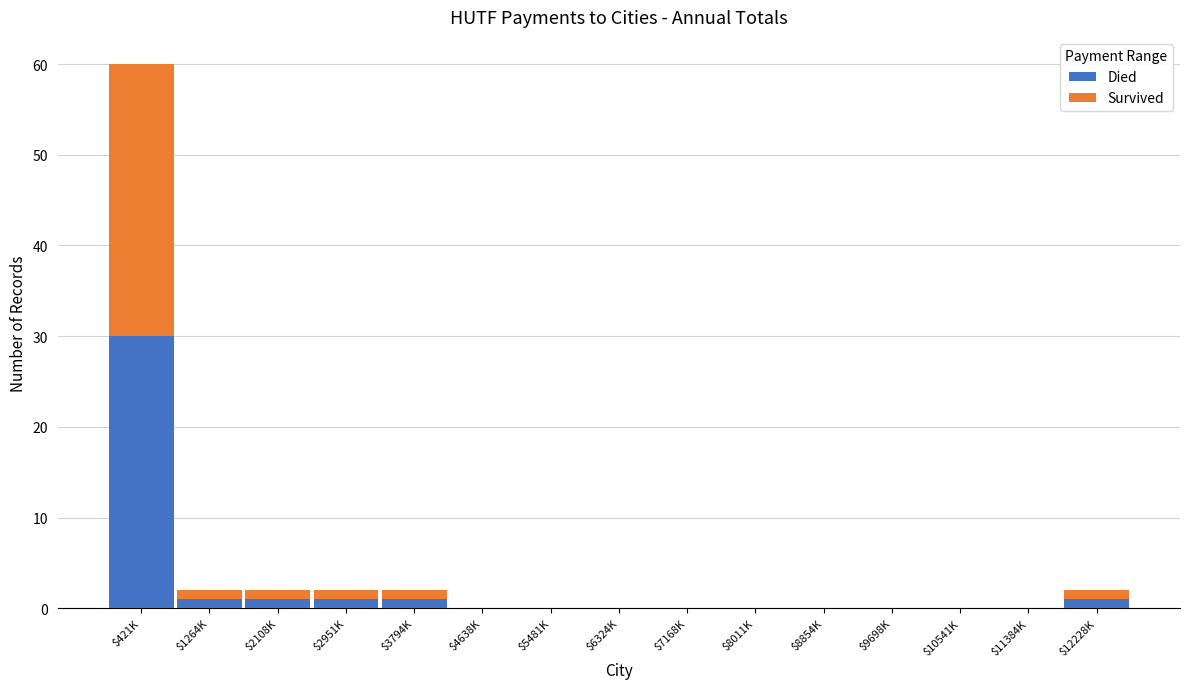

Is it true that Died equals 18 at $10541K?

False